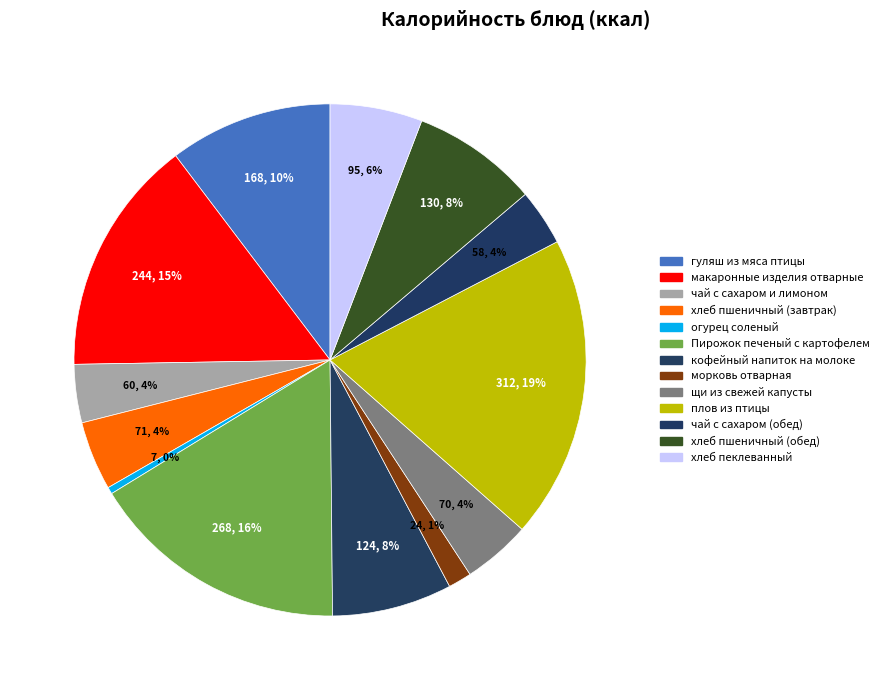

Do морковь отварная and щи из свежей капусты together represent more than half of the pie?

No